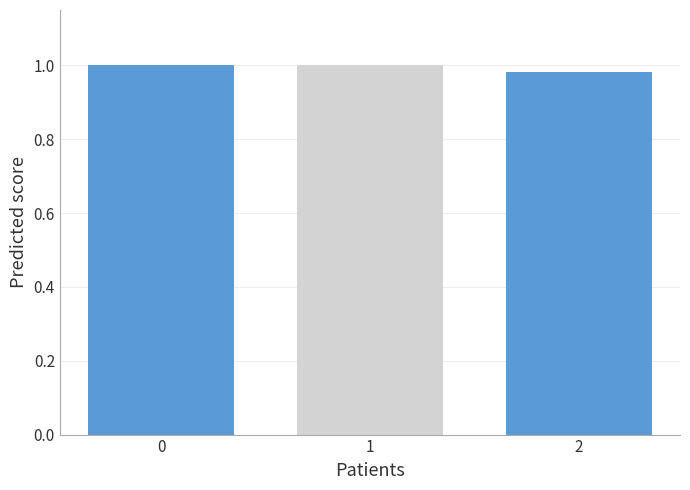

What is the sum of the values at 0 and 1?

2.0